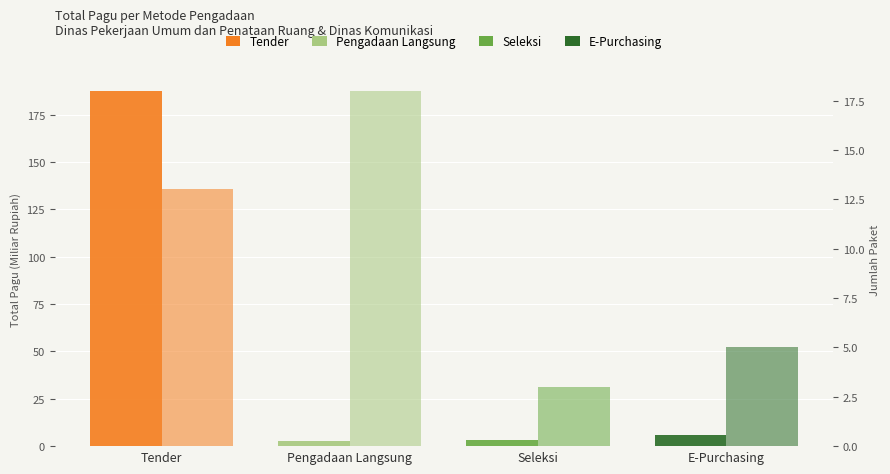

Which category has the lowest value in the Total Pagu (Miliar Rp) series?

Pengadaan Langsung